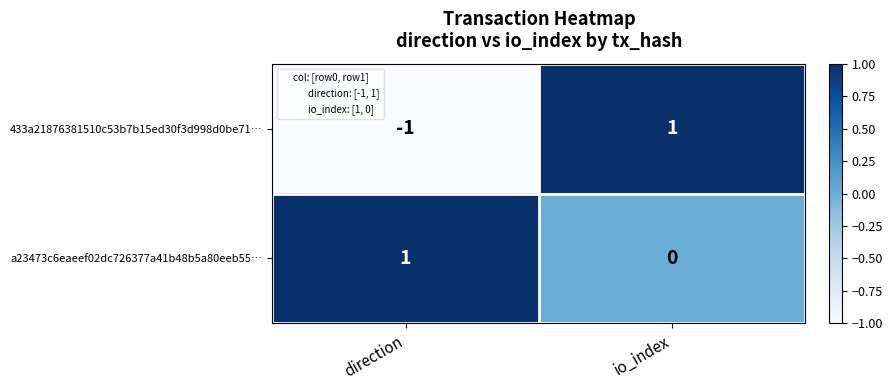

True or false: 433a21876381510c53b7b15ed30f3d998d0be71… has a value of -1 at direction.

True